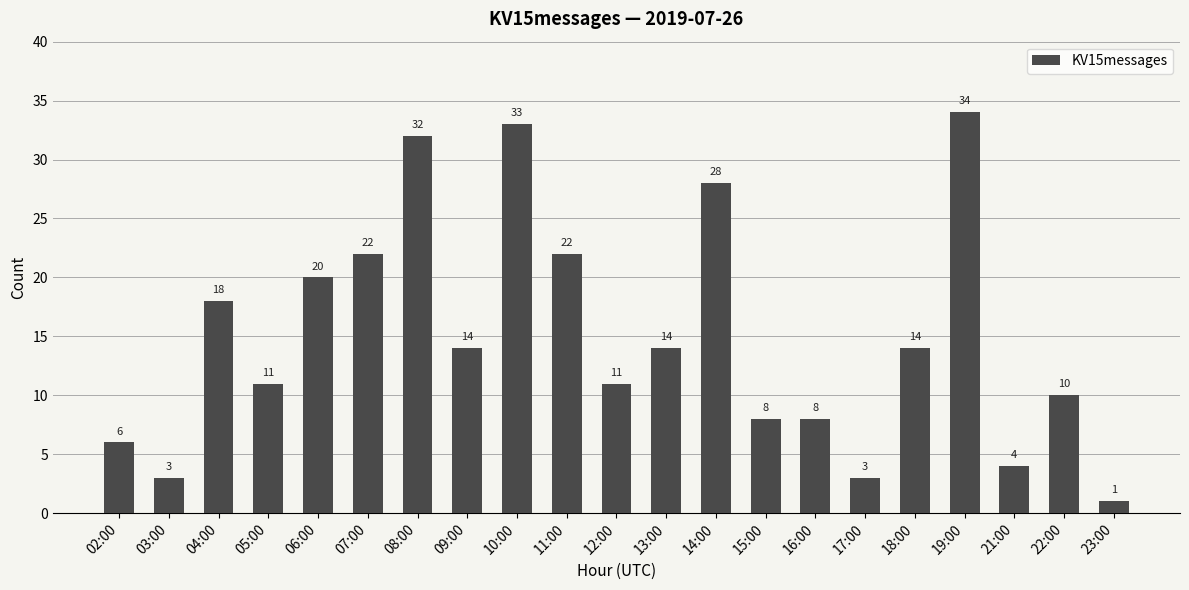

At which category does the chart reach its minimum across all series?

23:00